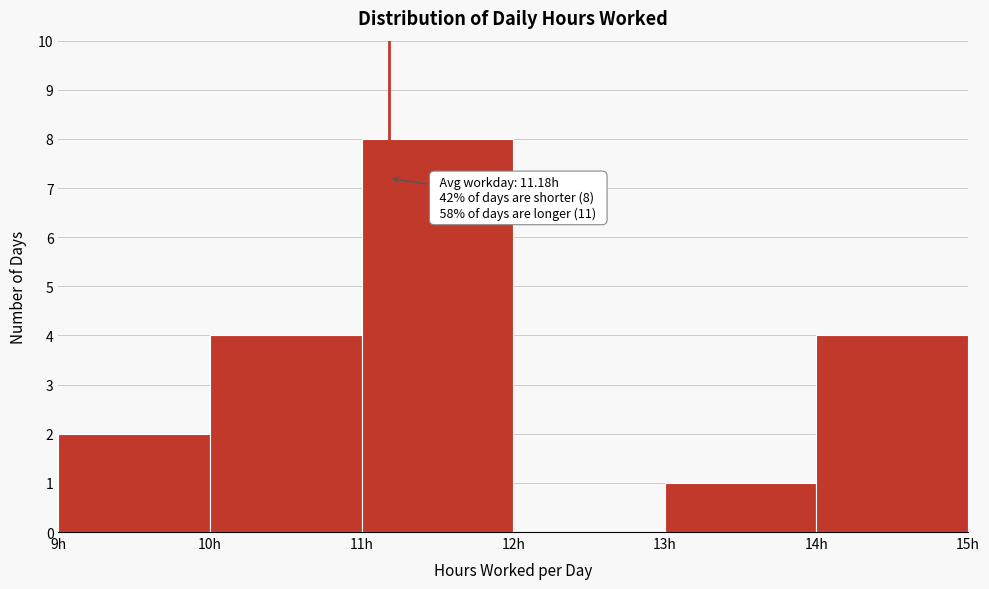

Over which range of the x-axis is the bar tallest?

11 to 12